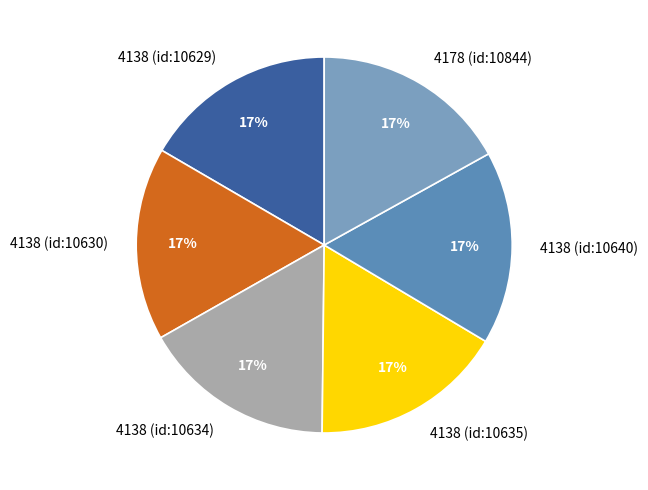

What is the ratio of the value at 4138 (id:10634) to the value at 4138 (id:10629)?

1.0